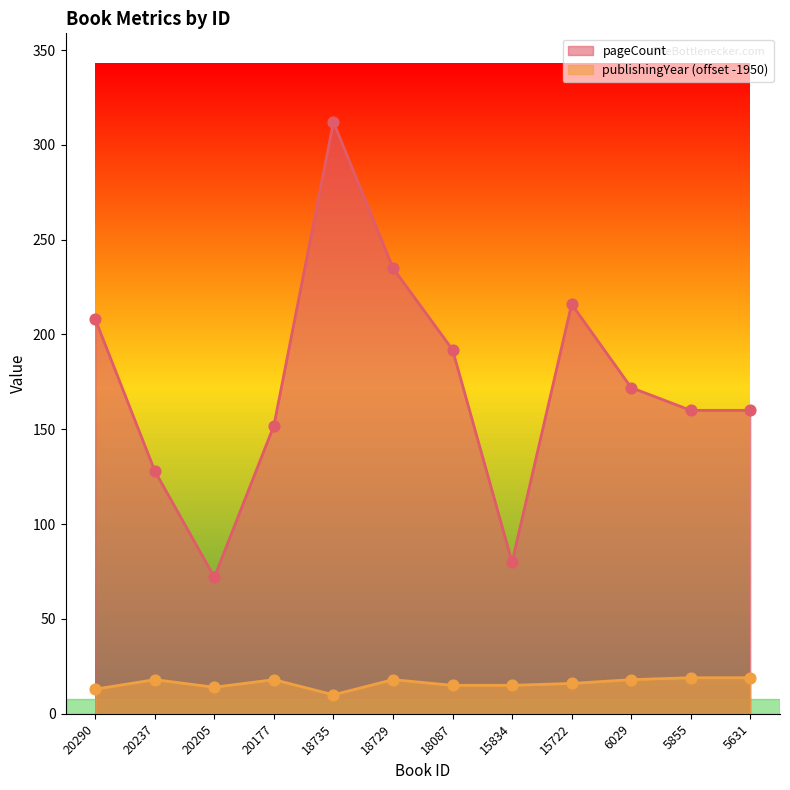

At which category is the sum across all series the highest?

18735